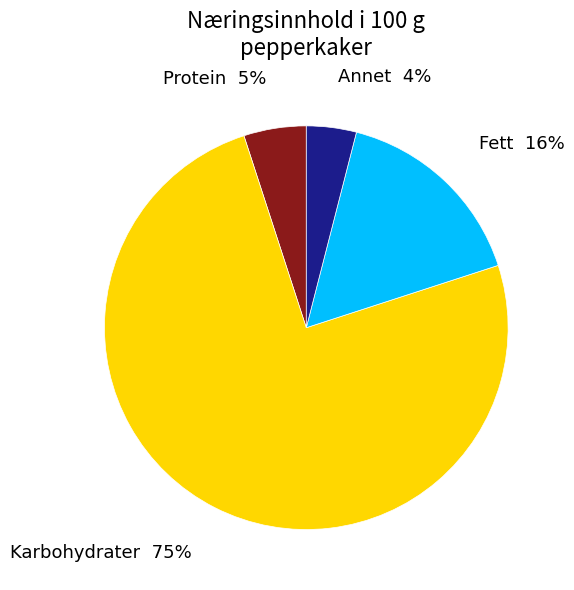

How many segments does this pie chart have?

4